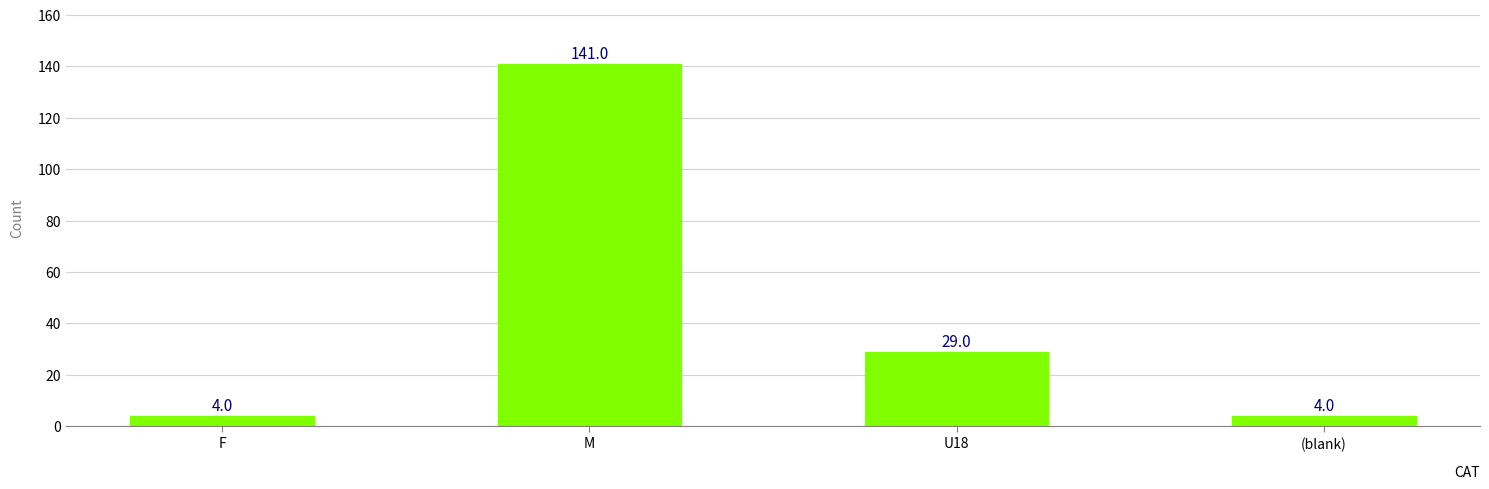

What is the value of the 4th bar from the left?

4